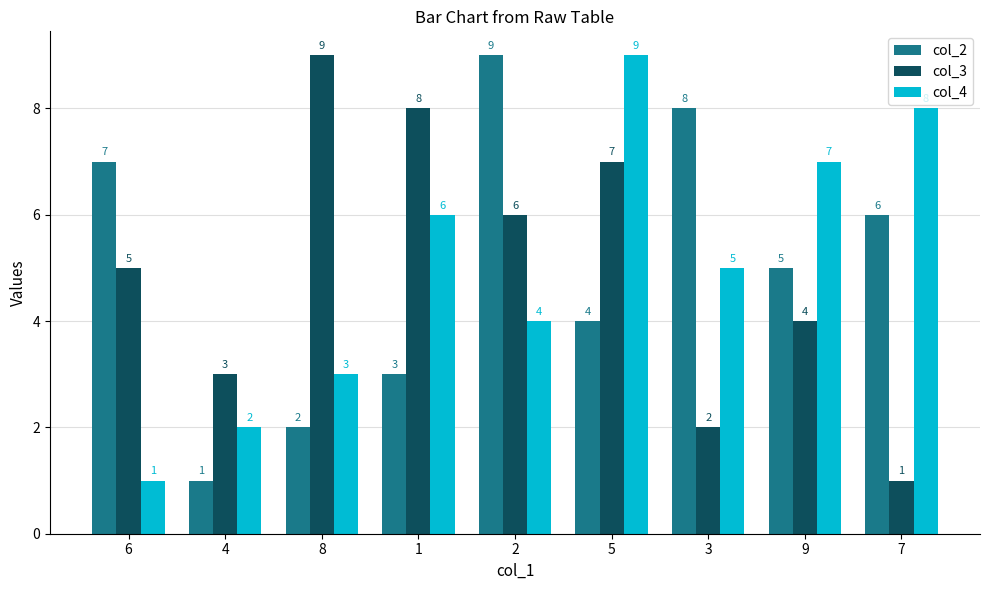

Which category has the lowest value in the col_3 series?

7